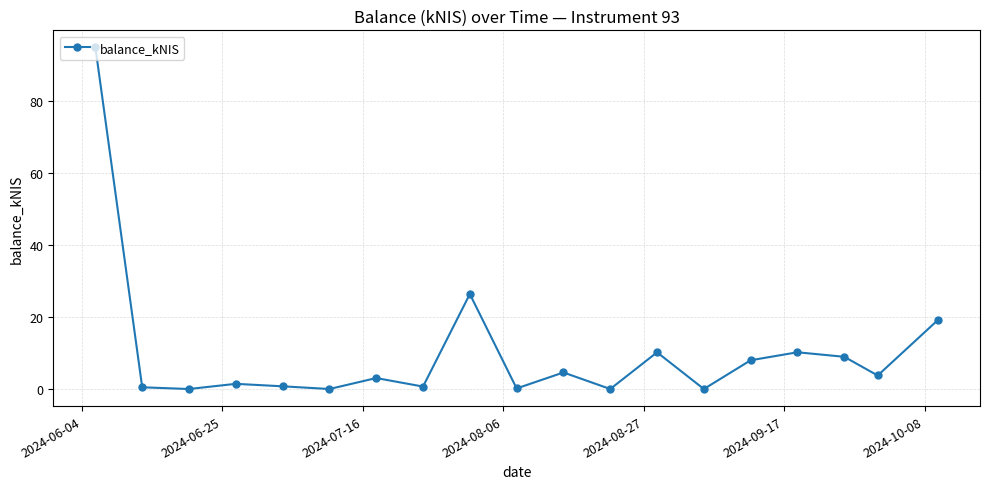

What is the value of the 17th point from the left?

9.0